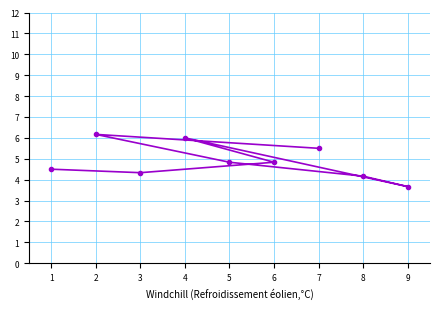

How many values exceed 4?

8